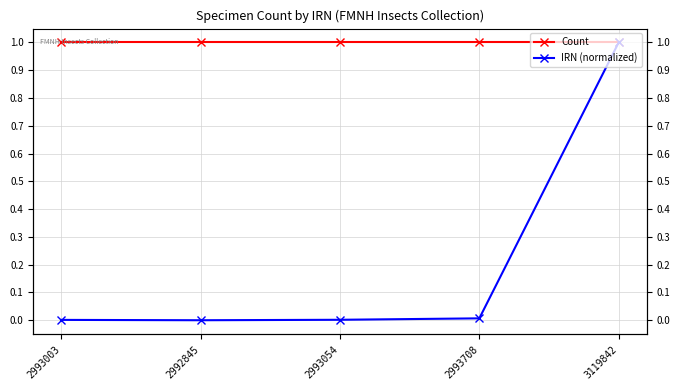

At which category does IRN (normalized) reach its first local valley?

2992845